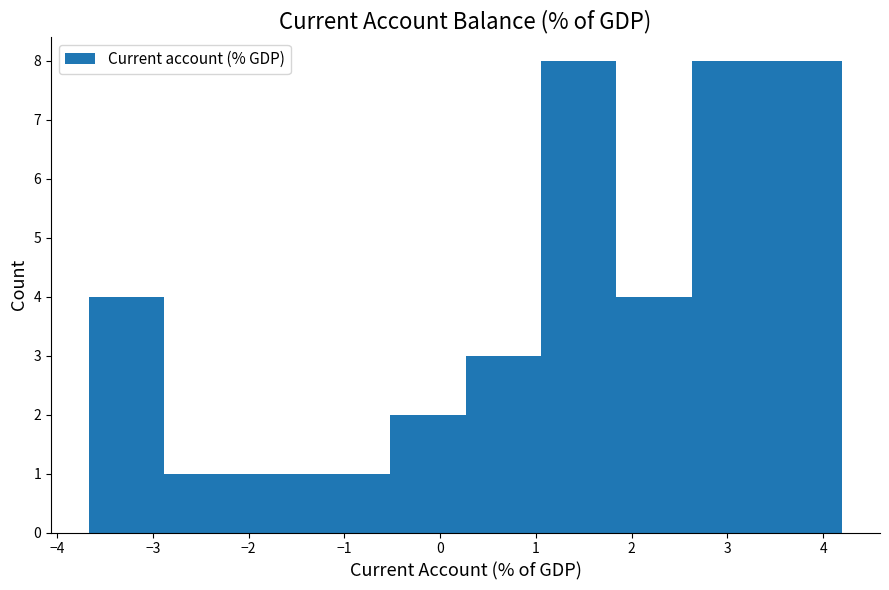

Reading left to right, list every bar in this chart as the range it spans on the x-axis followed by its height. Neither the bar edges nor the heights are printed on the chart, so give them approximately, as read against the axes.

-3.7 to -2.9: 4
-2.9 to -2.1: 1
-2.1 to -1.3: 1
-1.3 to -0.5: 1
-0.5 to 0.3: 2
0.3 to 1.1: 3
1.1 to 1.8: 8
1.8 to 2.6: 4
2.6 to 3.4: 8
3.4 to 4.2: 8